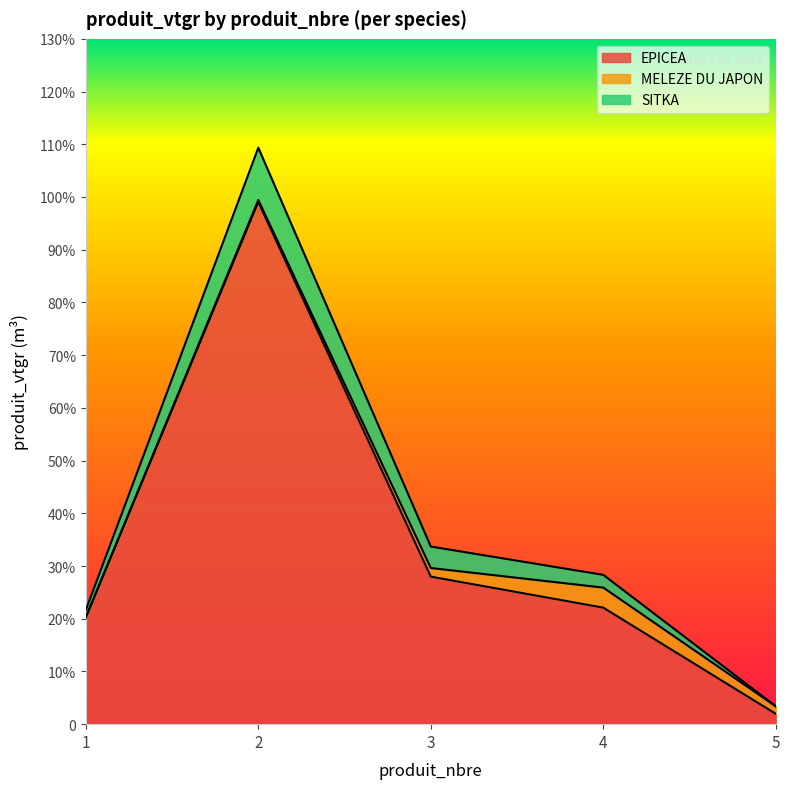

The value of EPICEA at 2 is 99.1. True or false?

True